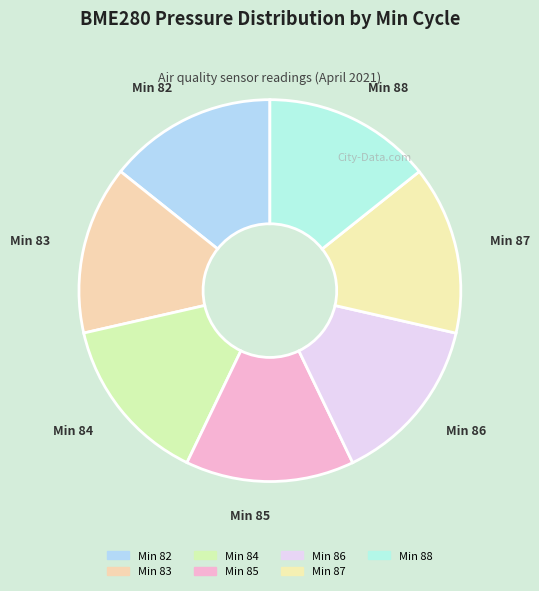

Do Min 83 and Min 86 together represent more than half of the pie?

No